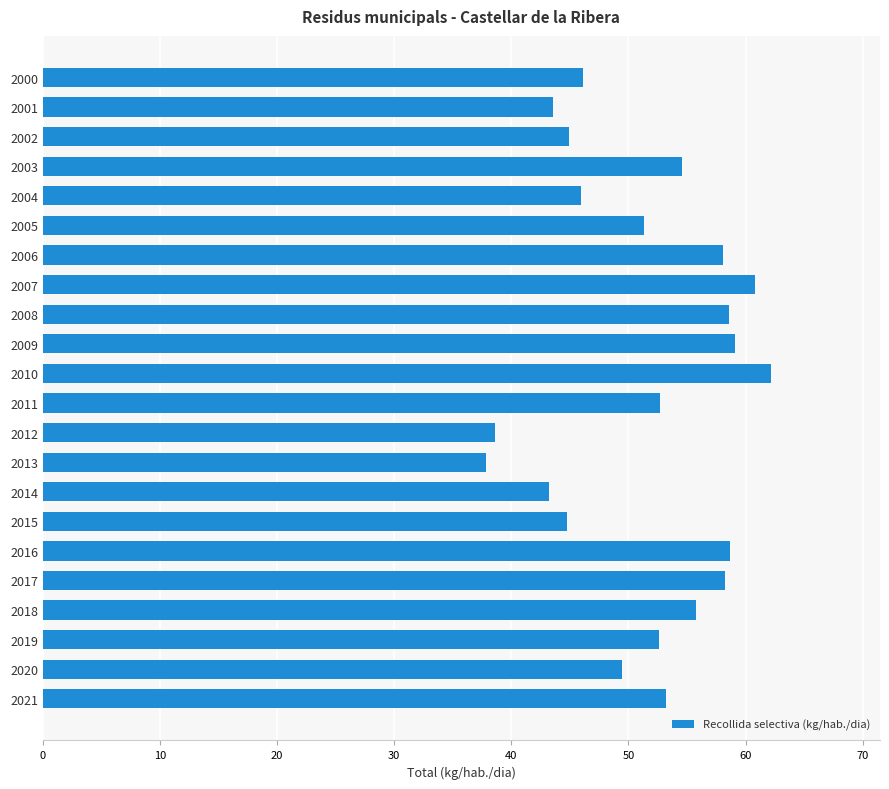

What is the change in value from 2019 to 2006?

+5.5